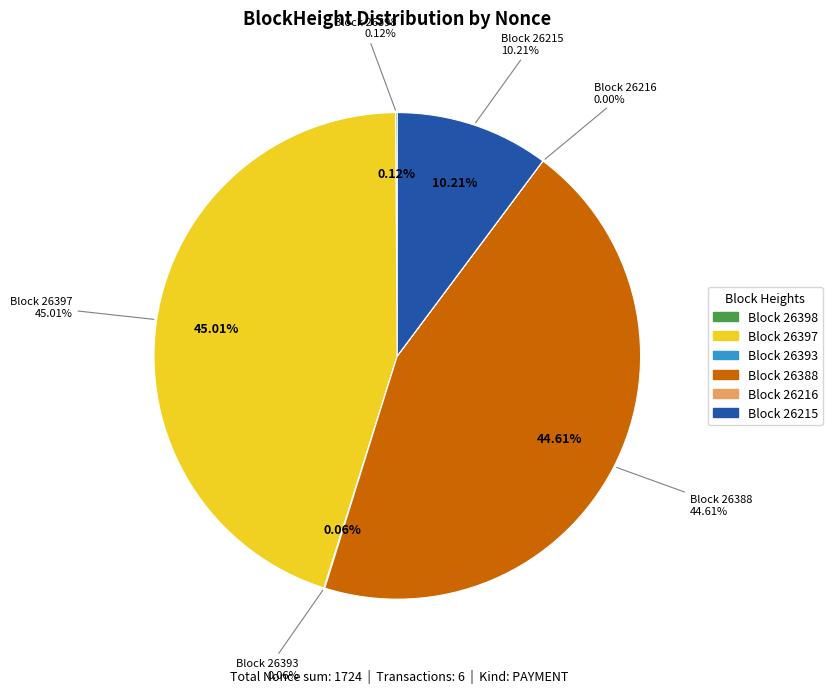

Combined, what portion of the pie is 26216 and 26388?

44.6%